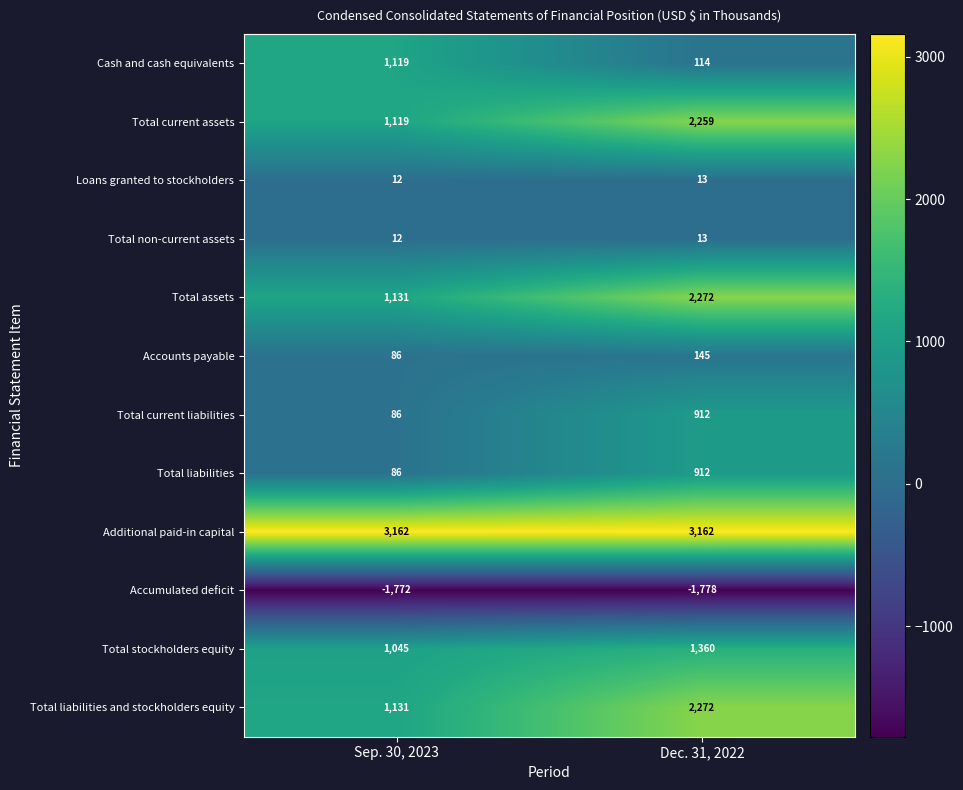

What is the greatest value displayed?

3162